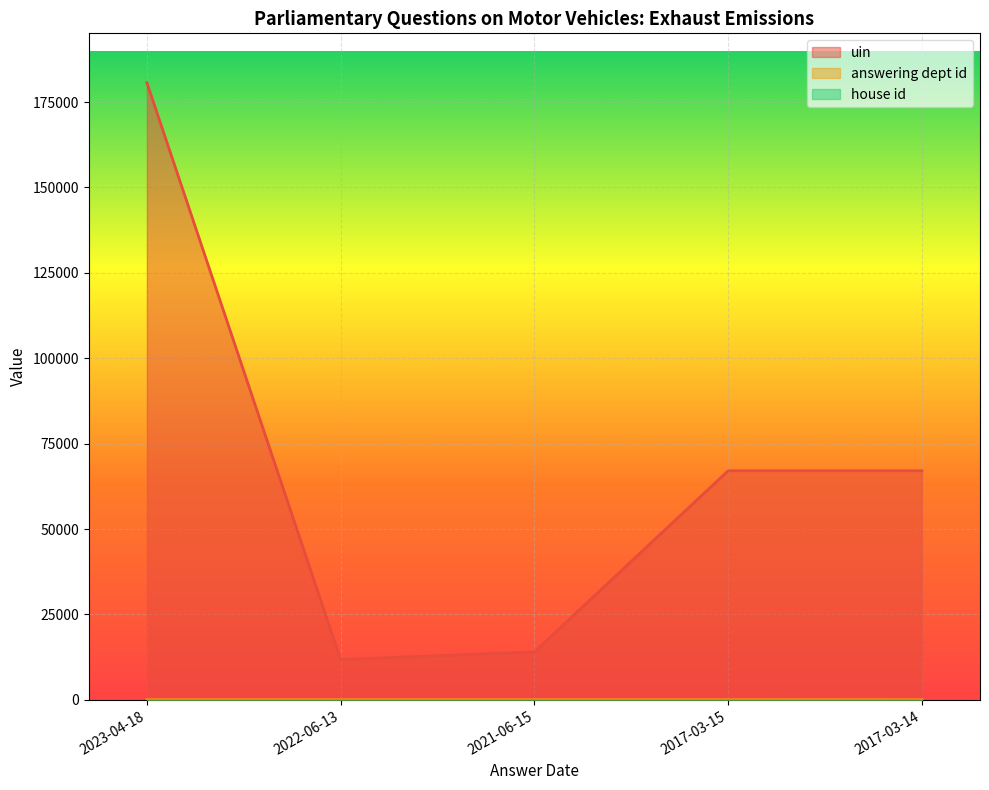

What is the spread (max minus min) of values at 2017-03-14?

67059